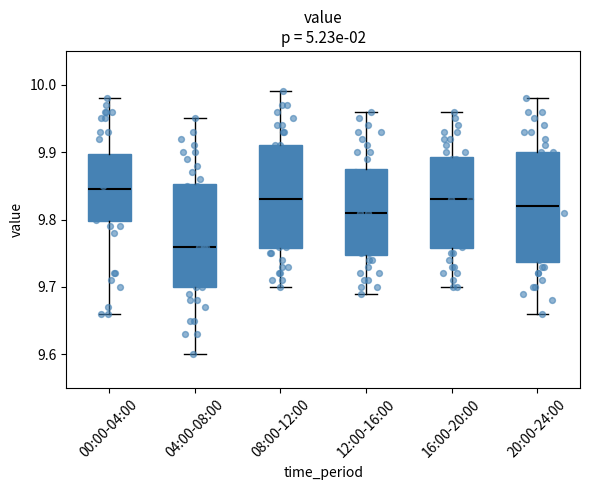

Reading left to right, read every box against the y-axis: the position of its median line, the range the box covers, and the ends of its whiskers. The values are not printed on the chart, so give them approximately, as read against the axis.

00:00-04:00: median 9.85, box 9.80 to 9.90, whiskers 9.66 to 9.98
04:00-08:00: median 9.76, box 9.70 to 9.85, whiskers 9.60 to 9.95
08:00-12:00: median 9.83, box 9.76 to 9.91, whiskers 9.70 to 9.99
12:00-16:00: median 9.81, box 9.75 to 9.88, whiskers 9.69 to 9.96
16:00-20:00: median 9.83, box 9.76 to 9.89, whiskers 9.70 to 9.96
20:00-24:00: median 9.82, box 9.74 to 9.90, whiskers 9.66 to 9.98